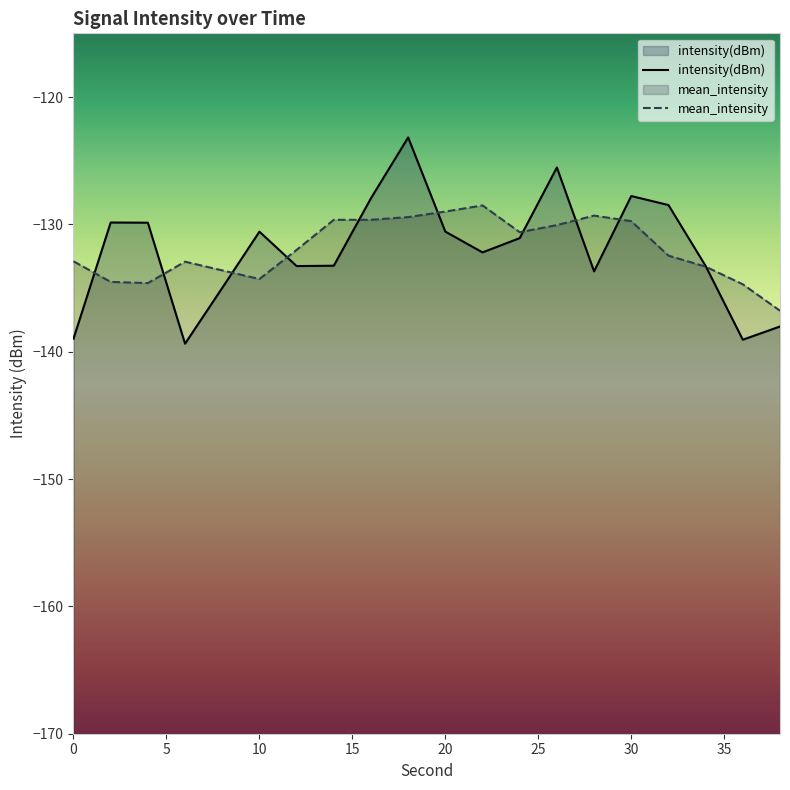

How many interior local peaks (higher than both neighbors) does the data have?

5